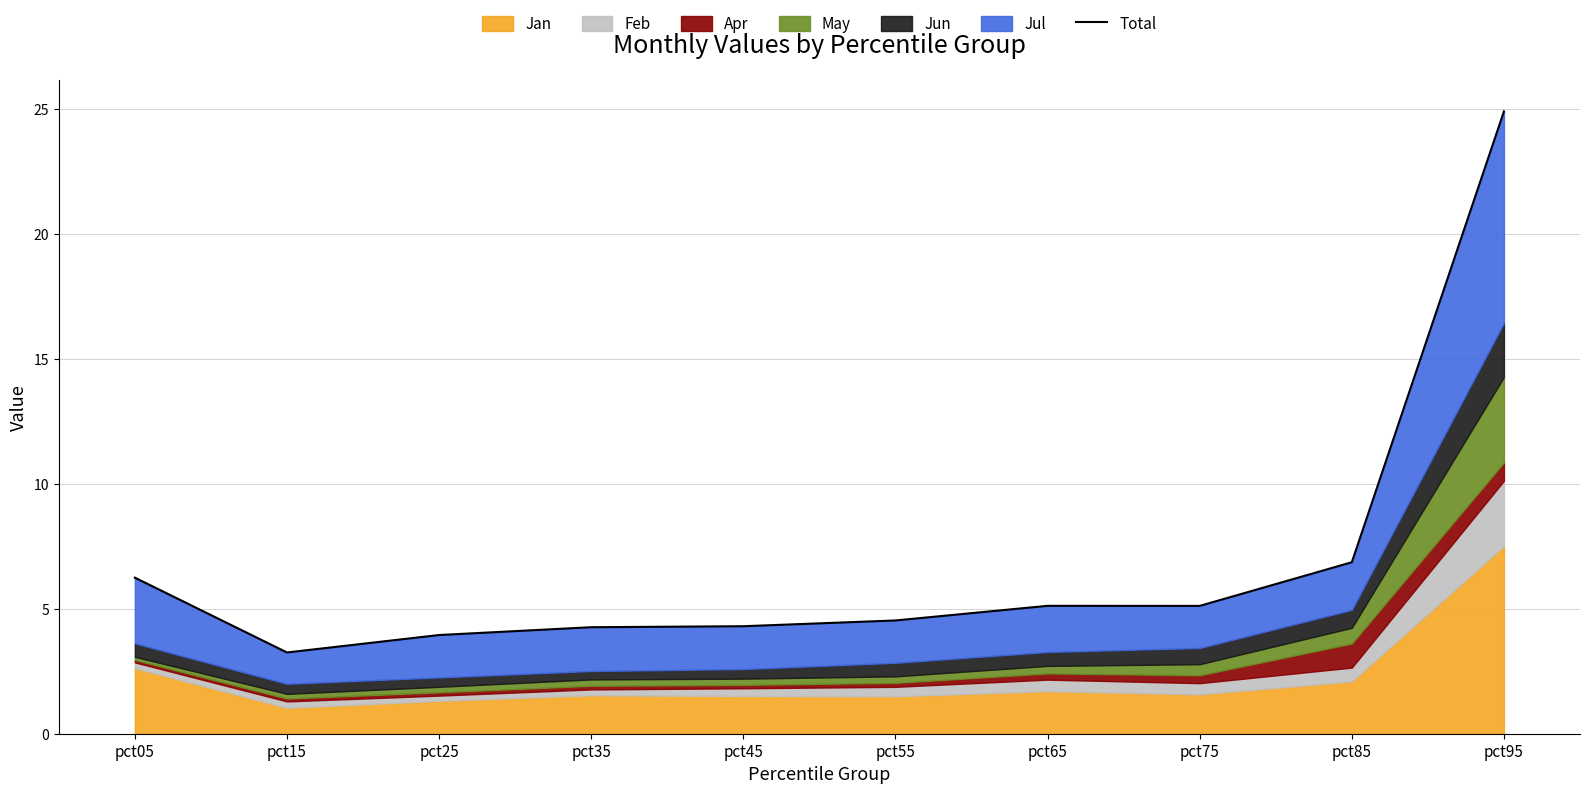

What is the maximum value shown in the chart?

24.9